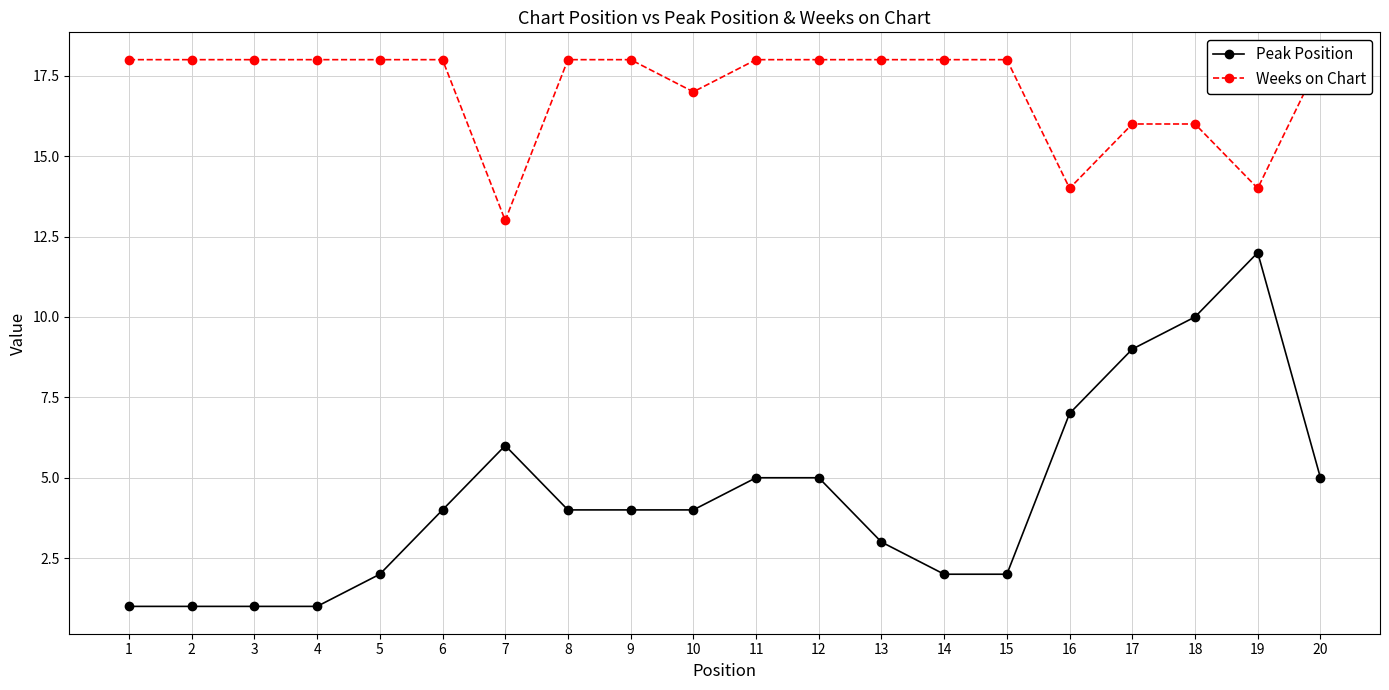

What is the difference between the highest and lowest values at 18?

6